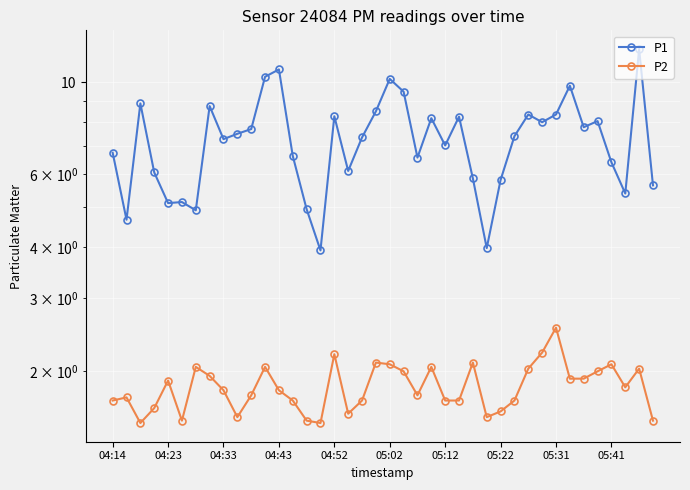

Where is P1 nearest to the value 7?

05:12